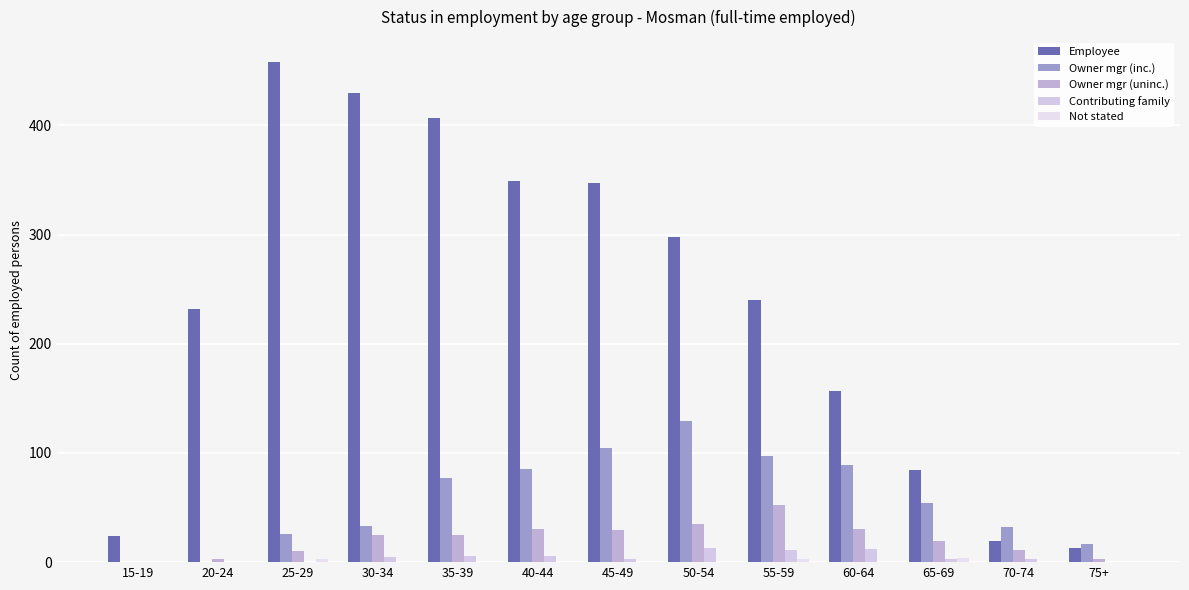

What value does the Owner mgr (inc.) series have at 55-59, to the nearest 10?

100